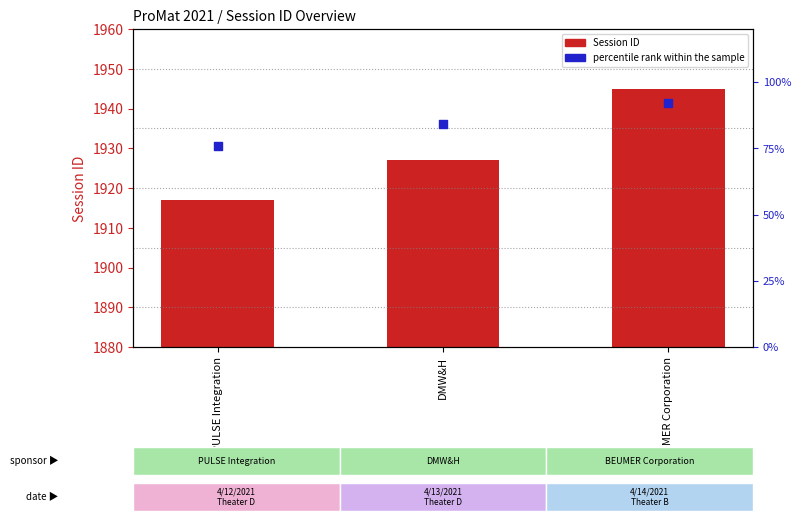

Which series reaches the maximum Y coordinate?

Session ID